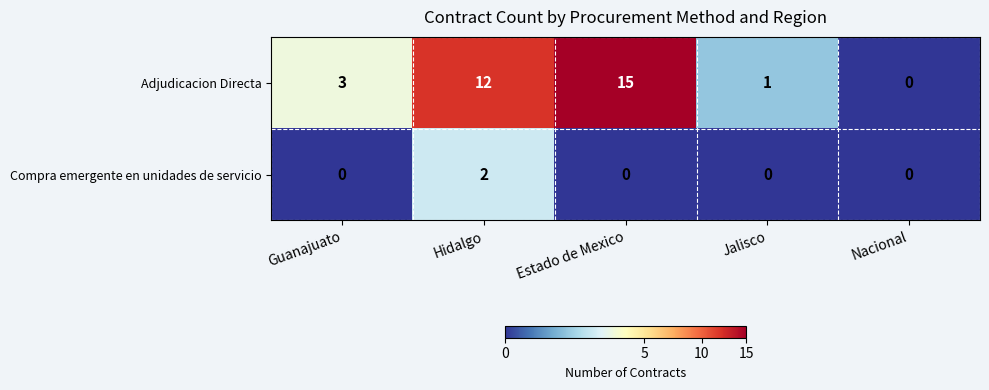

At how many categories does at least one series exceed 11?

2